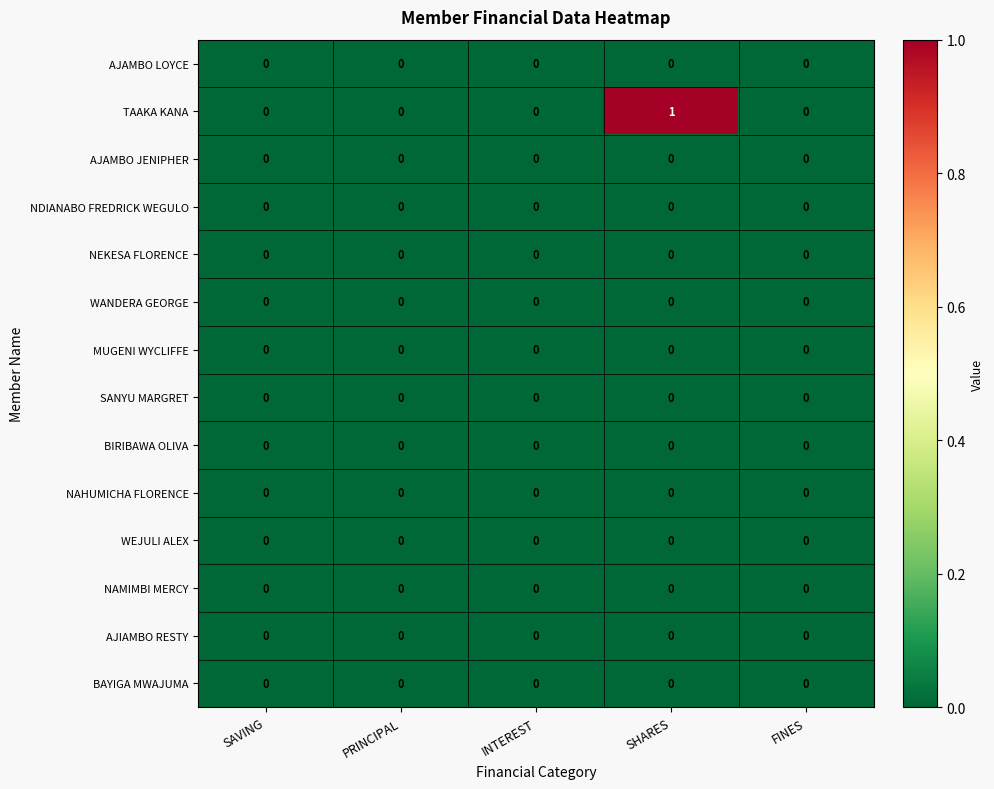

Count the TAAKA KANA values in the range 0 to 1.

5